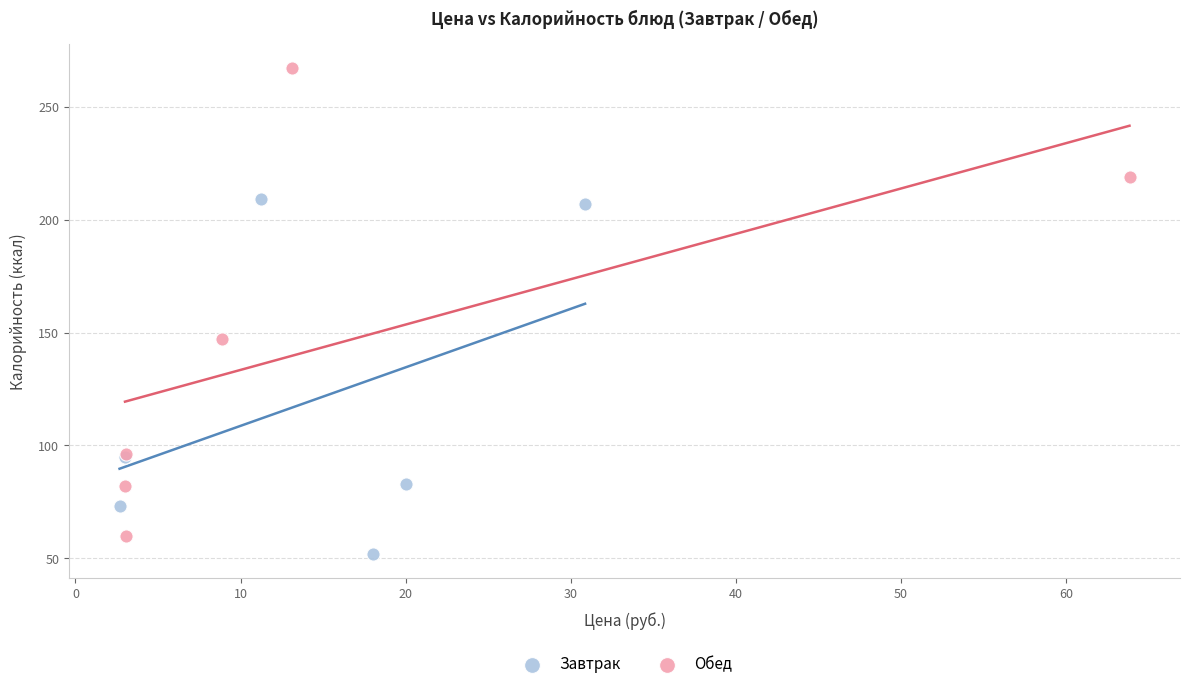

Which series reaches the maximum Y coordinate?

Обед